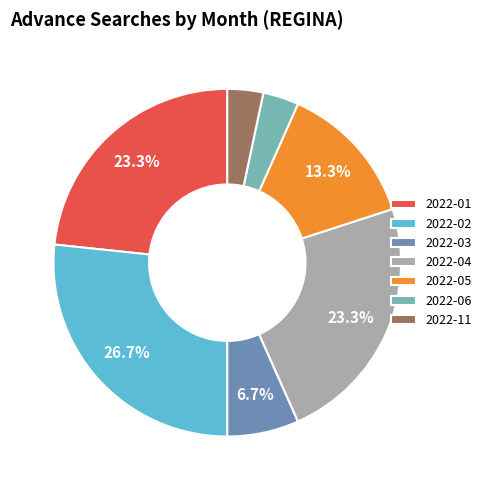

The 2022-05 slice represents 13% of the pie. True or false?

True